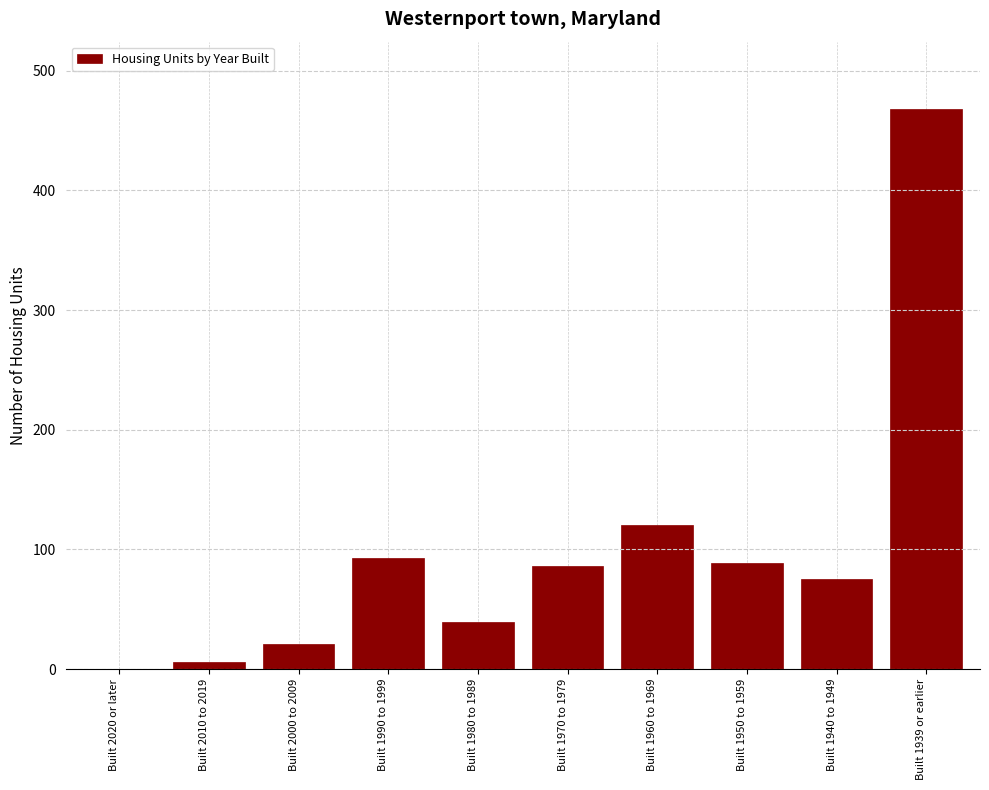

Reading right to left, list all the values displayed in this chart.

Built 1939 or earlier=468	Built 1940 to 1949=75	Built 1950 to 1959=89	Built 1960 to 1969=120	Built 1970 to 1979=86	Built 1980 to 1989=39	Built 1990 to 1999=93	Built 2000 to 2009=21	Built 2010 to 2019=6	Built 2020 or later=0